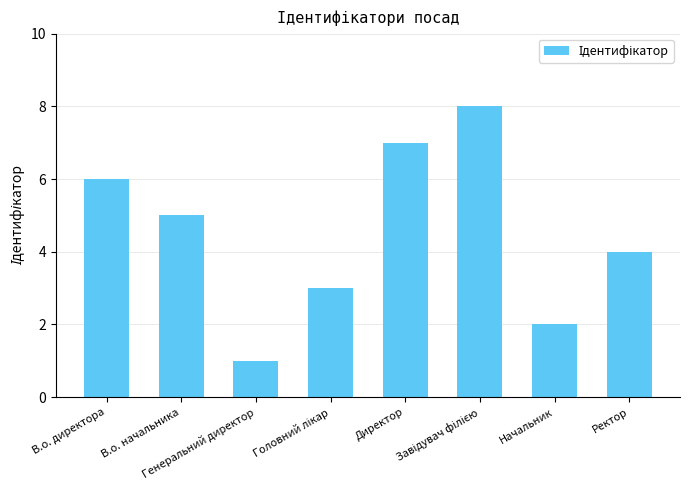

What is the difference between the maximum and minimum values?

7